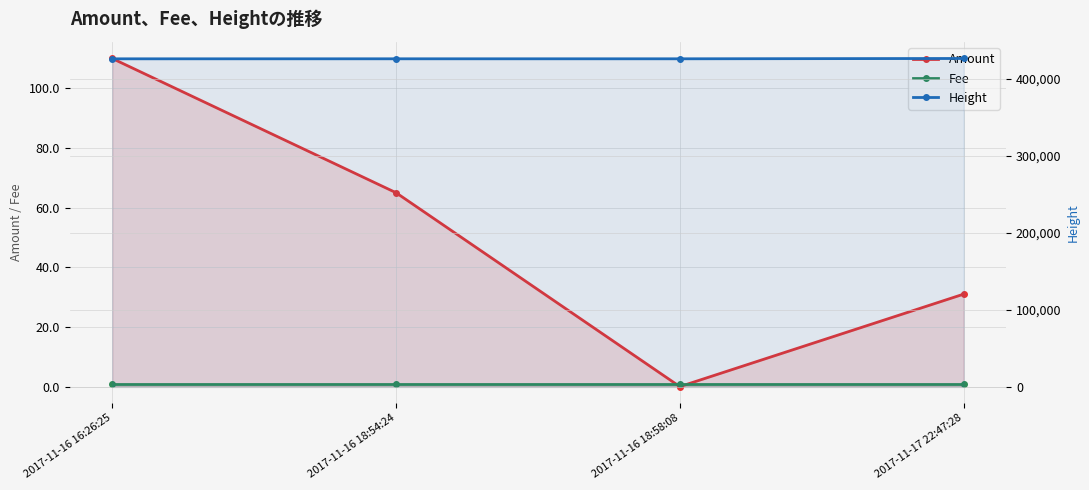

Reading left to right, transcribe all the data shown in this chart.

Amount: 110	65	0	31
Fee: 1	1	1	1
Height: 426301	426327	426329	426743